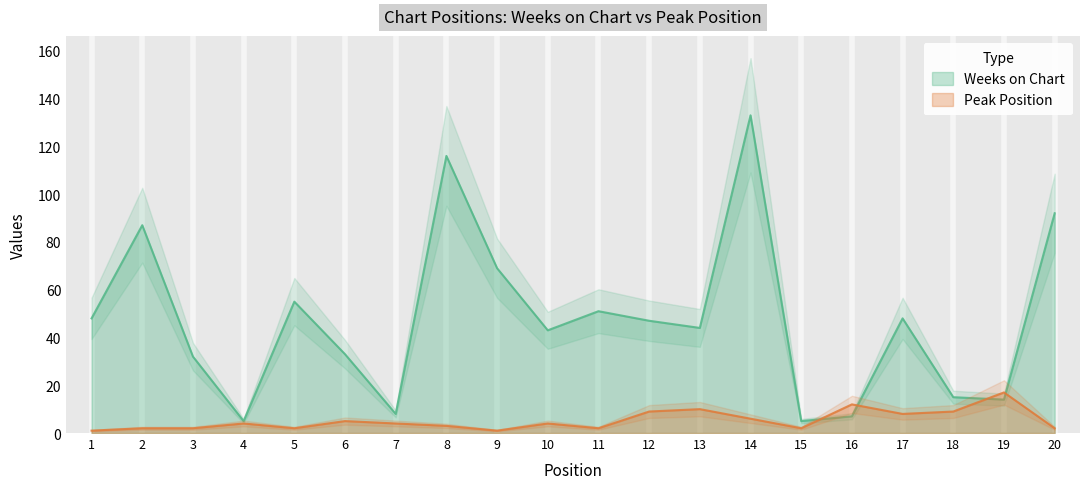

At which label is Weeks on Chart closest to 69?

9